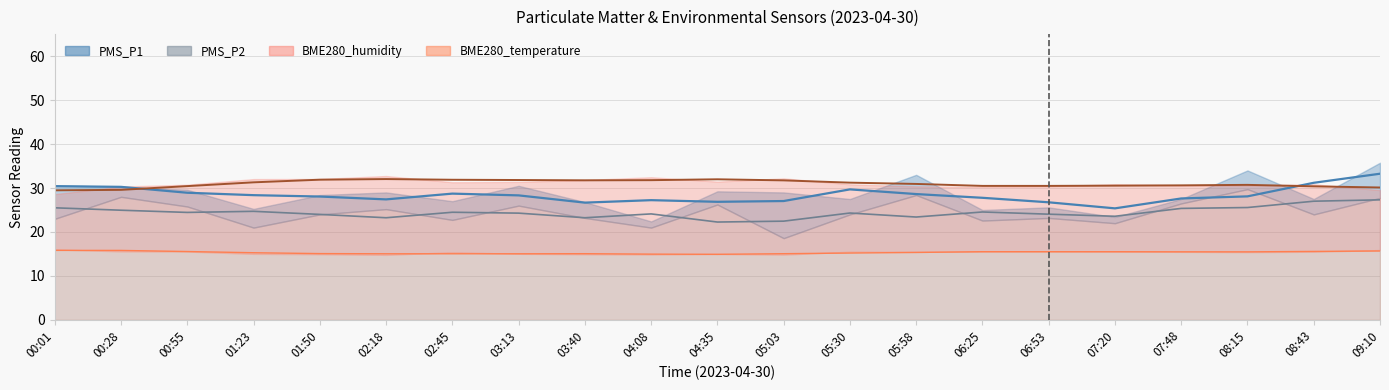

Between 02:45 and 01:50, which is larger?

01:50